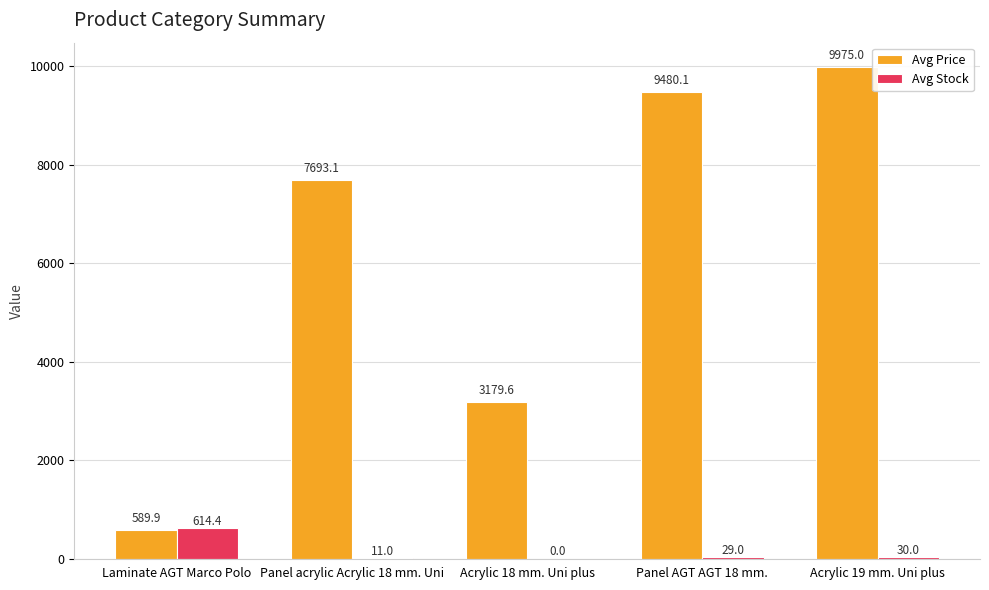

At which label is Avg Price closest to 5282?

Acrylic 18 mm. Uni plus